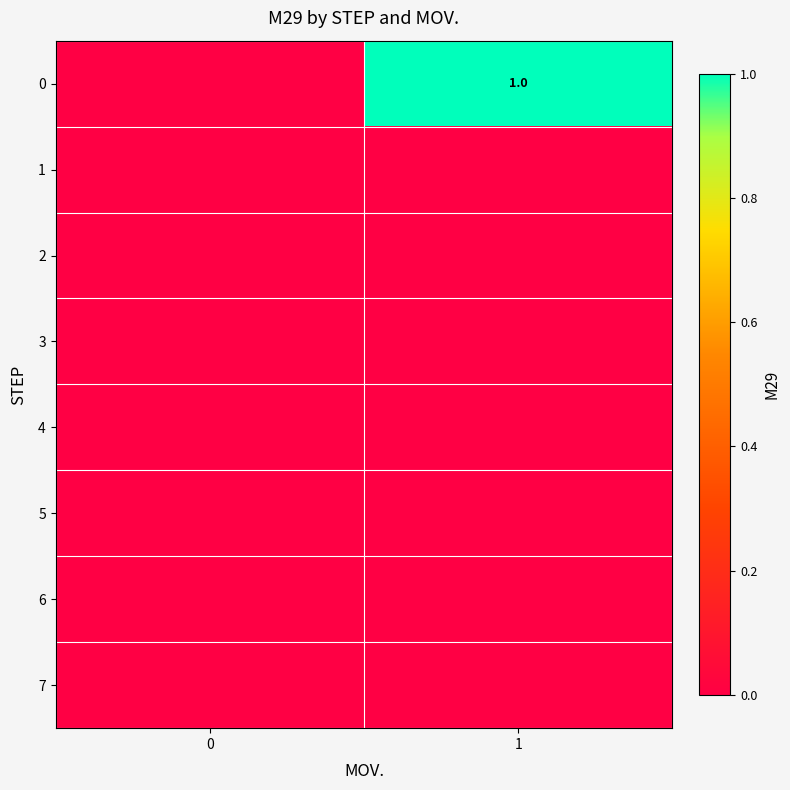

The value of 7 at 0 is 0. True or false?

True